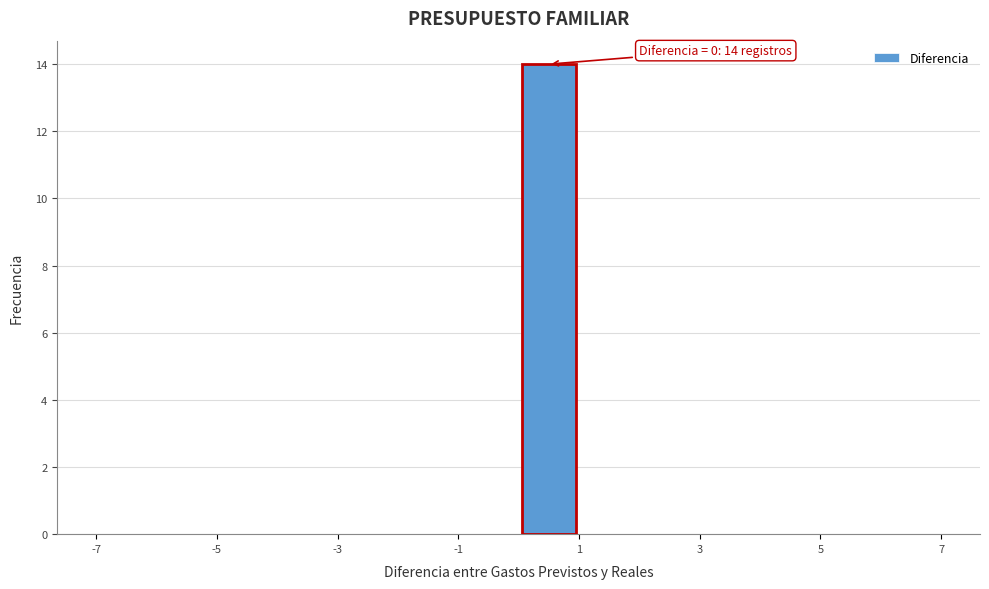

Which range on the x-axis has the tallest bar?

0 to 1